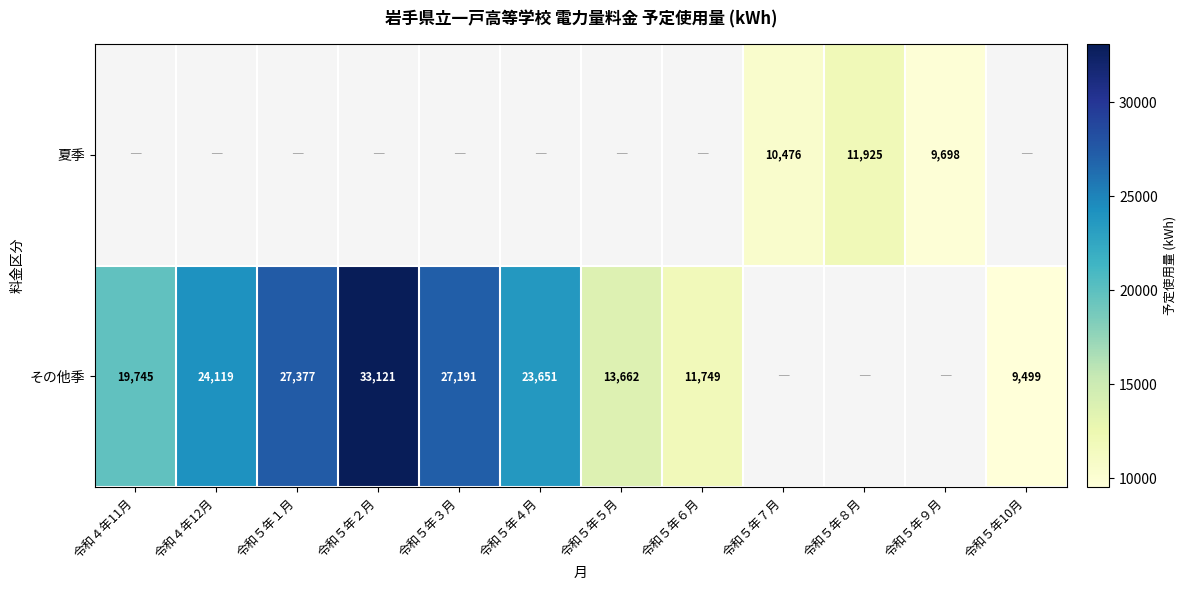

The その他季 series shows 27191 at 令和５年３月. True or false?

True